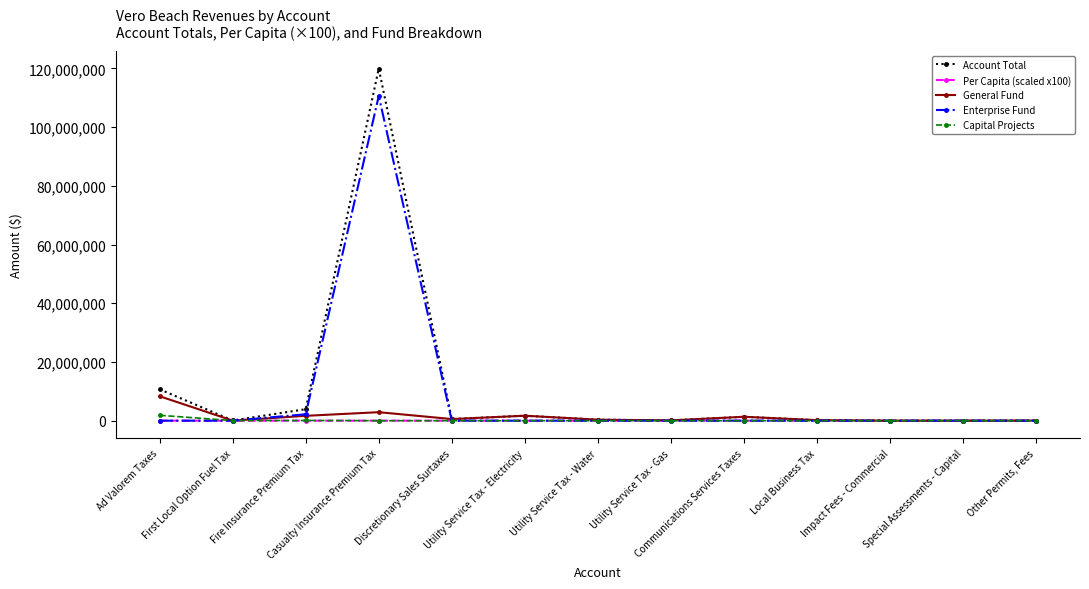

Which series has the largest range (max minus min)?

Account Total